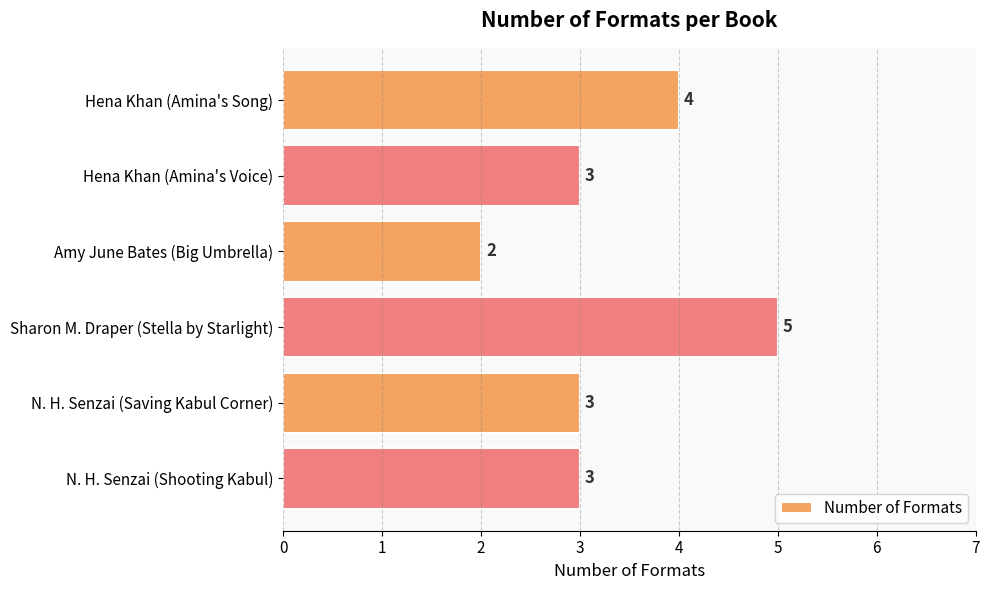

Which label corresponds to the largest value in the chart?

Sharon M. Draper (Stella by Starlight)